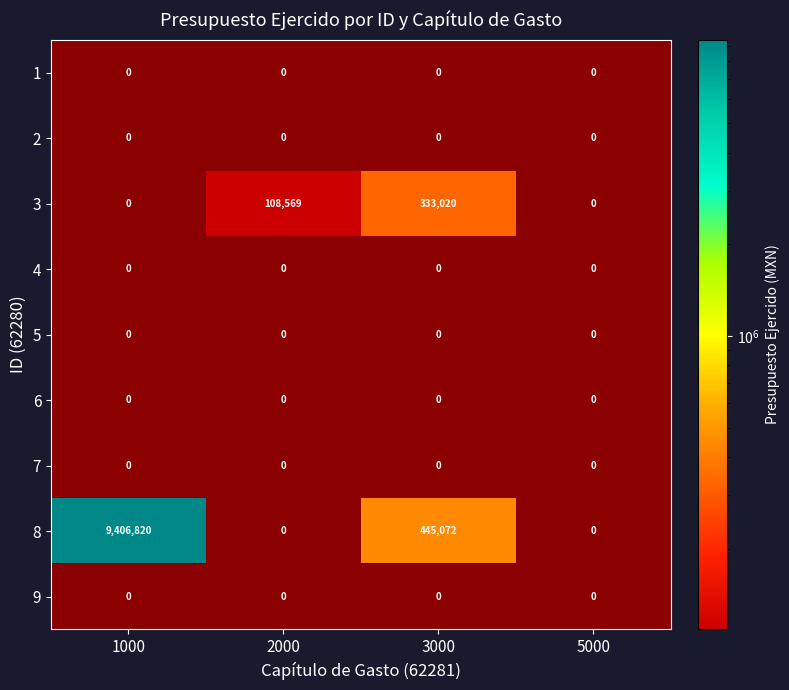

The 5 series shows 0 at 3000. True or false?

True